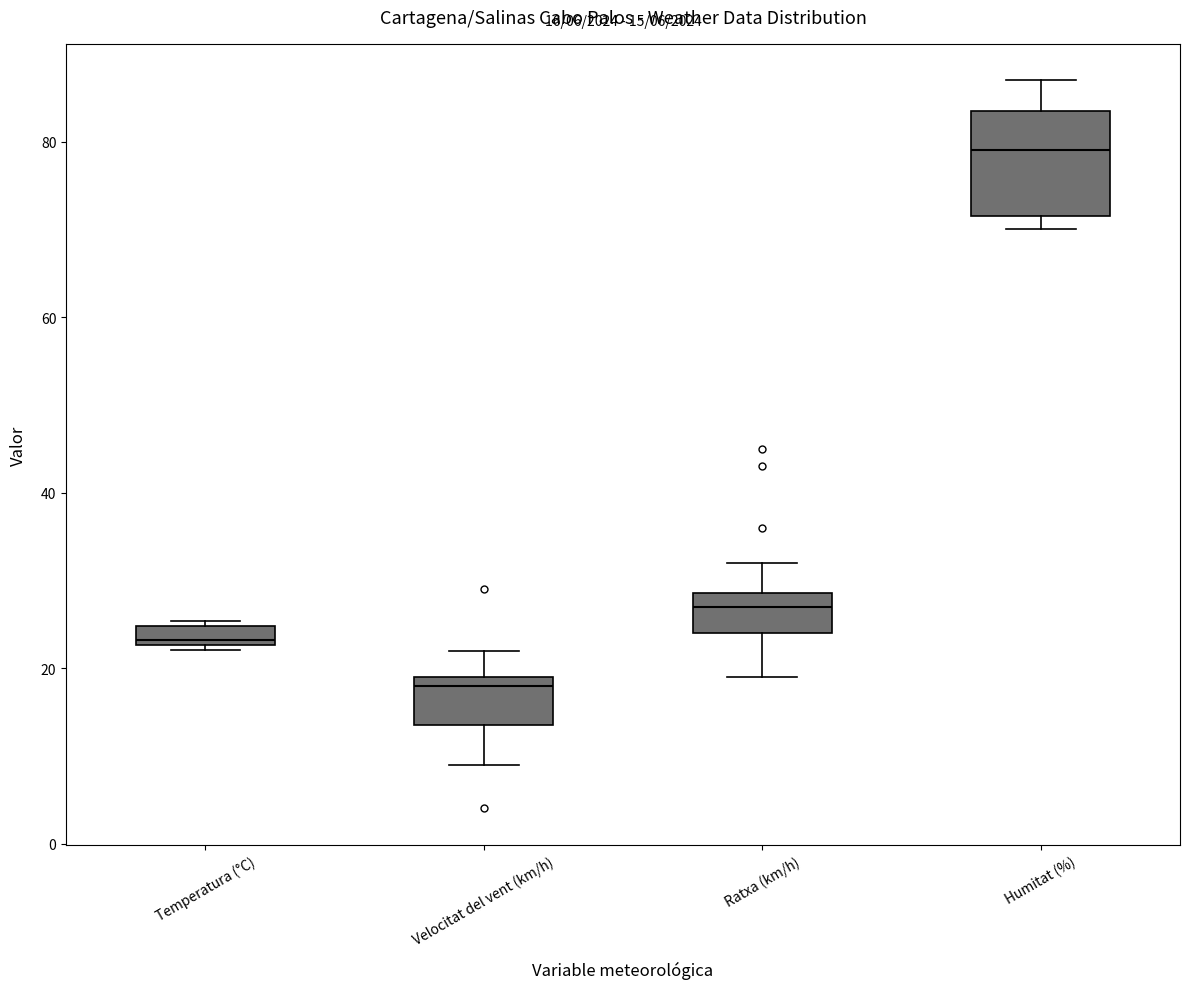

Which box's median line is the highest?

Humitat (%)